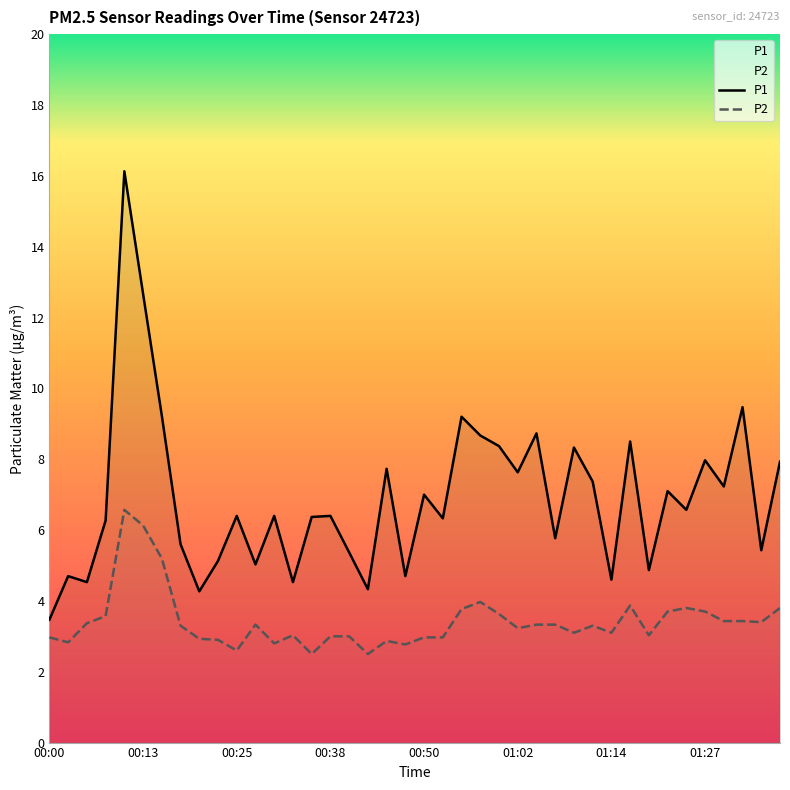

True or false: P2 and P1 cross at least once.

False